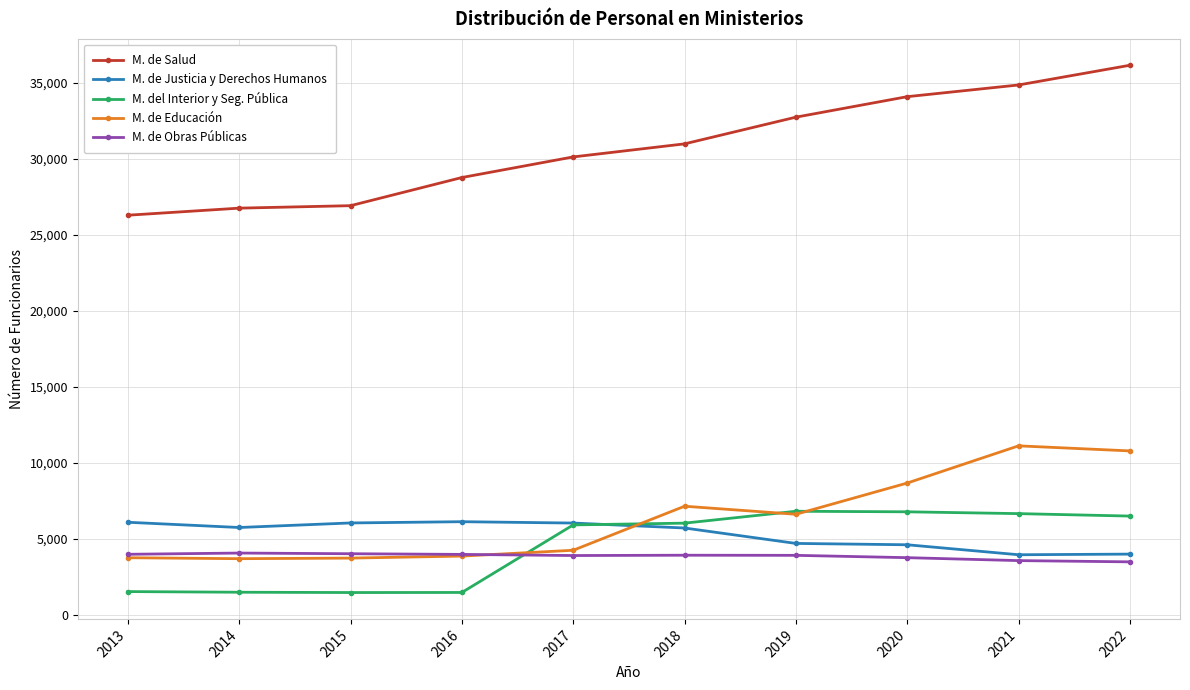

How many times do M. de Educación and M. de Justicia y Derechos Humanos cross each other?

1